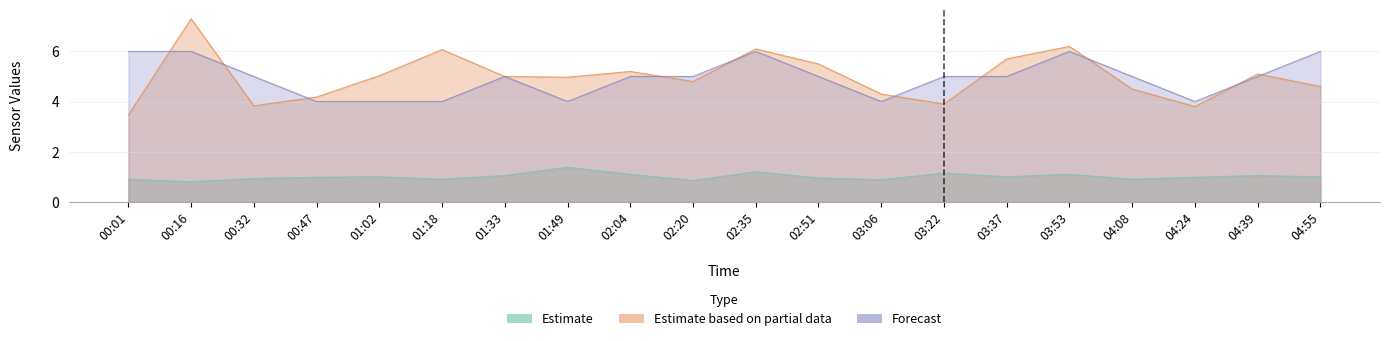

At which category does SDS_P1 reach its first local valley?

00:32